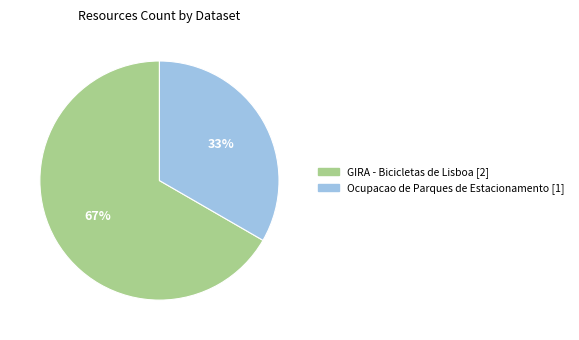

Is there any slice that represents more than half of the pie?

Yes